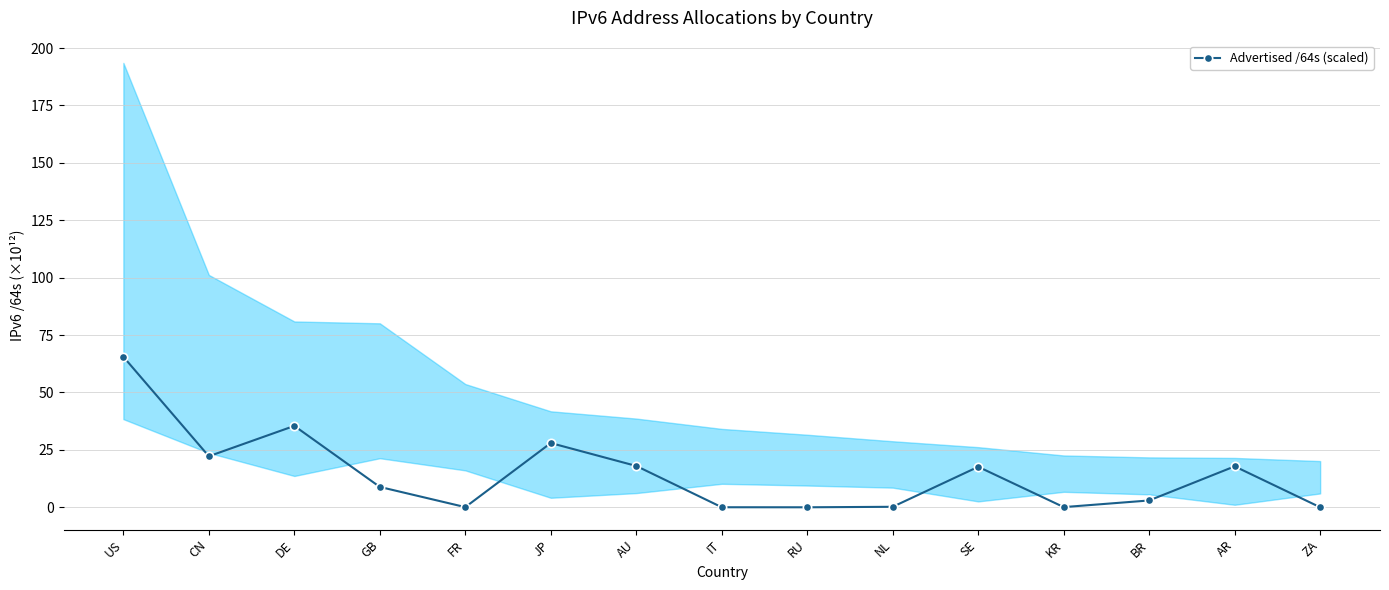

True or false: the data has more than 0 interior local peaks.

True